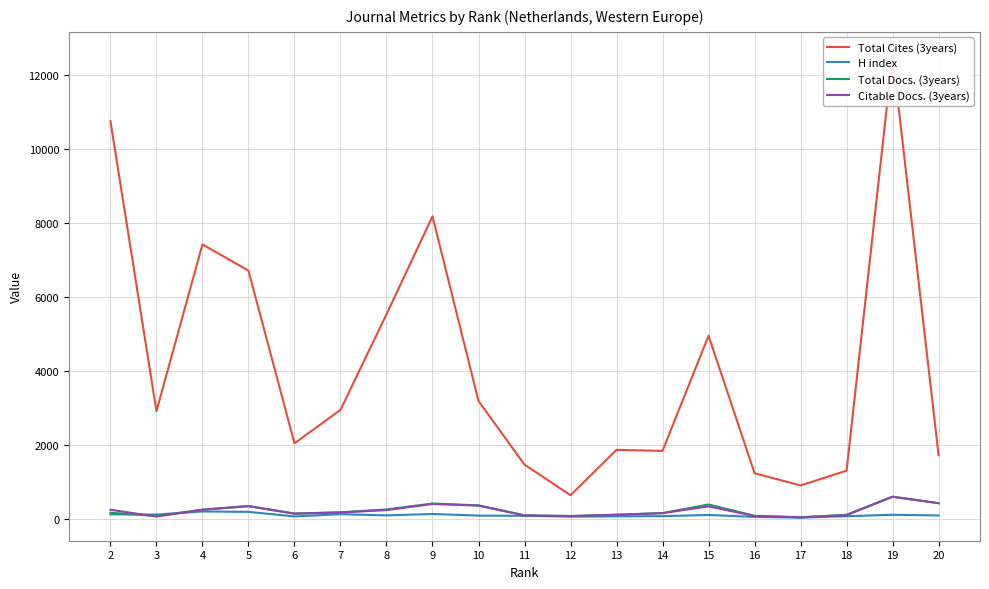

What is the sum of all Citable Docs. (3years) values?

4041